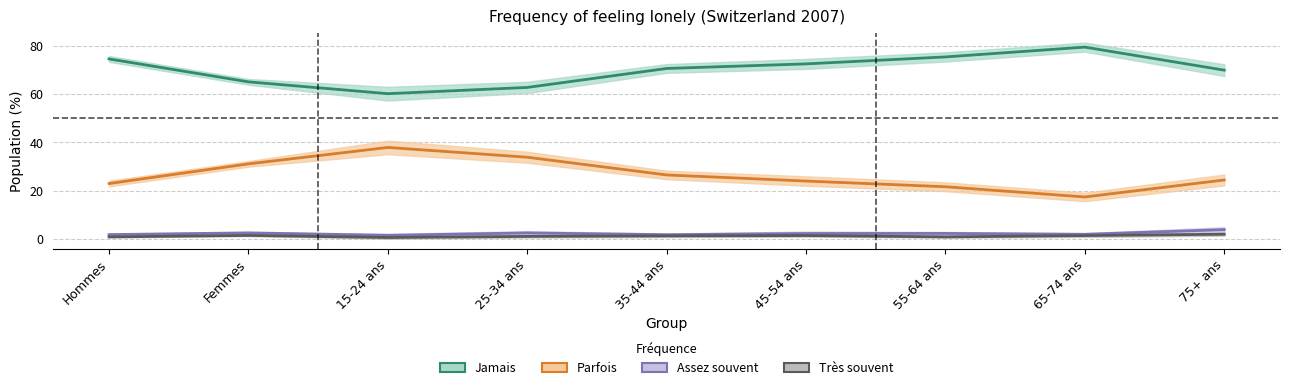

Rank the series at 35-44 ans from highest to lowest value.

Jamais, Parfois, Assez souvent, Très souvent